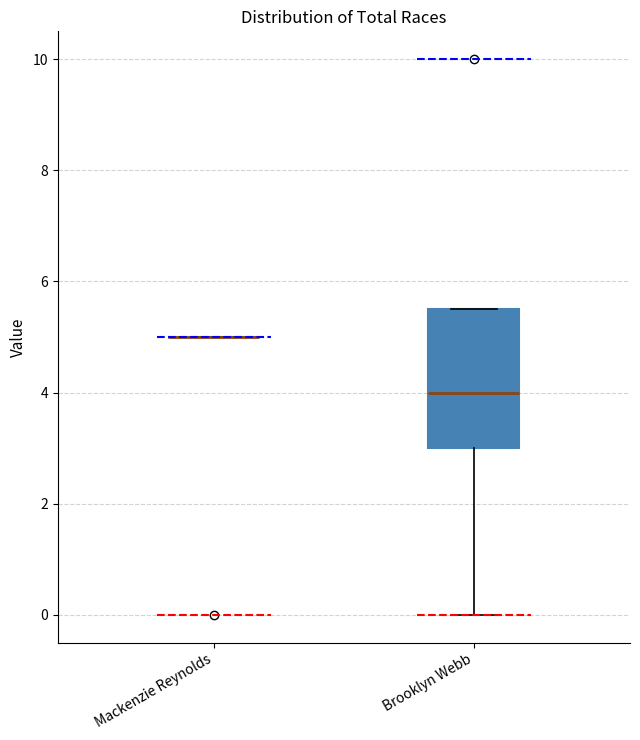

Reading left to right, read every box against the y-axis: the position of its median line, the range the box covers, and the ends of its whiskers. The values are not printed on the chart, so give them approximately, as read against the axis.

Mackenzie Reynolds: box collapsed to a line at 5.0, whiskers 5.0 to 5.0
Brooklyn Webb: median 4.0, box 3.0 to 5.6, whiskers 0.0 to 5.6